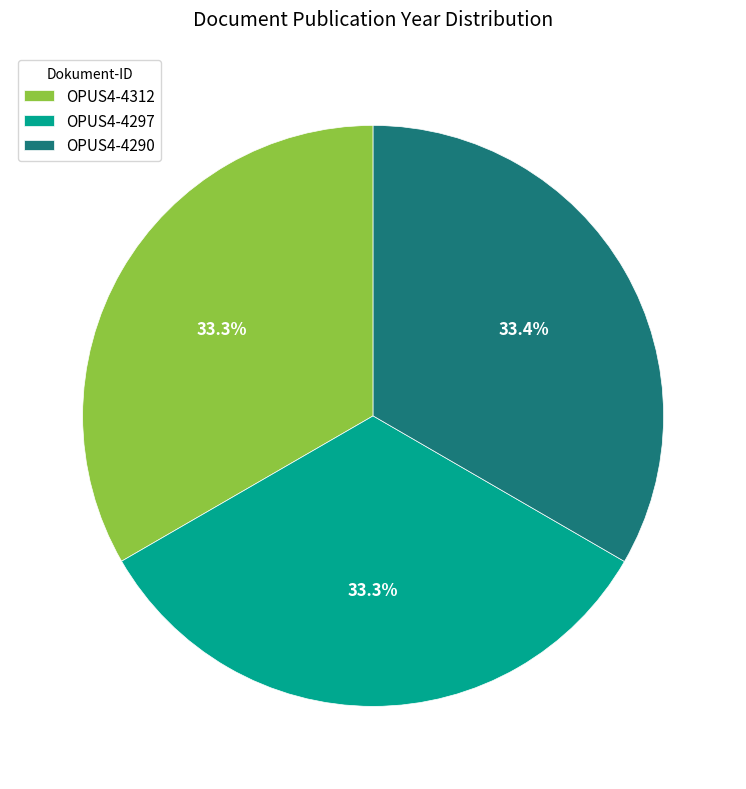

Is it true that OPUS4-4297 is 33% of the pie?

True